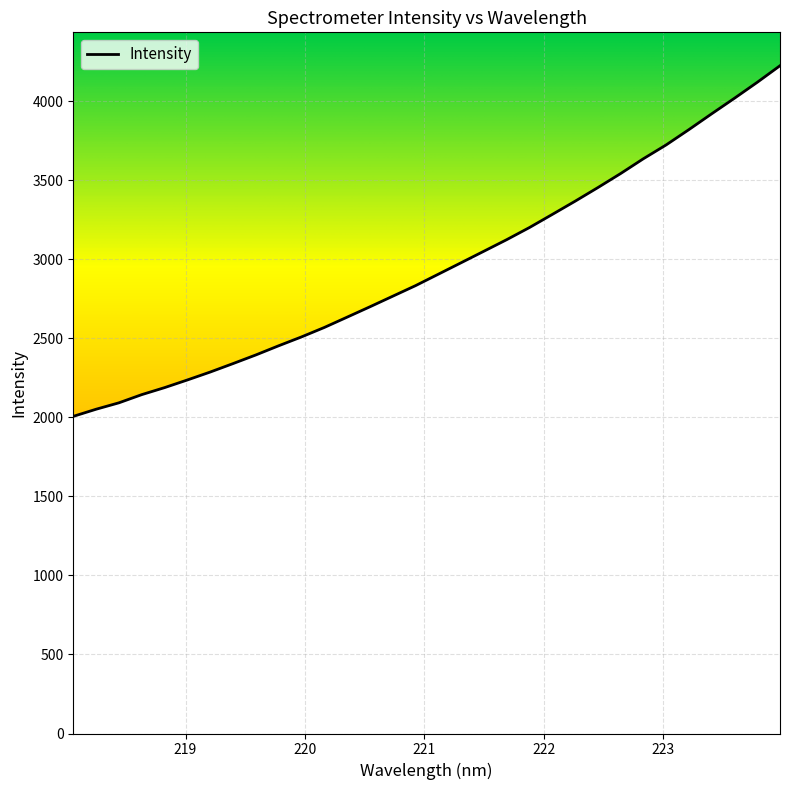

What is the difference between the maximum and second lowest values?

2172.8